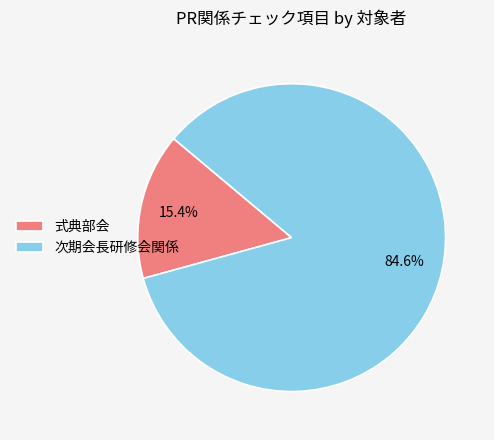

To the nearest percent, what portion does 式典部会 represent?

15%